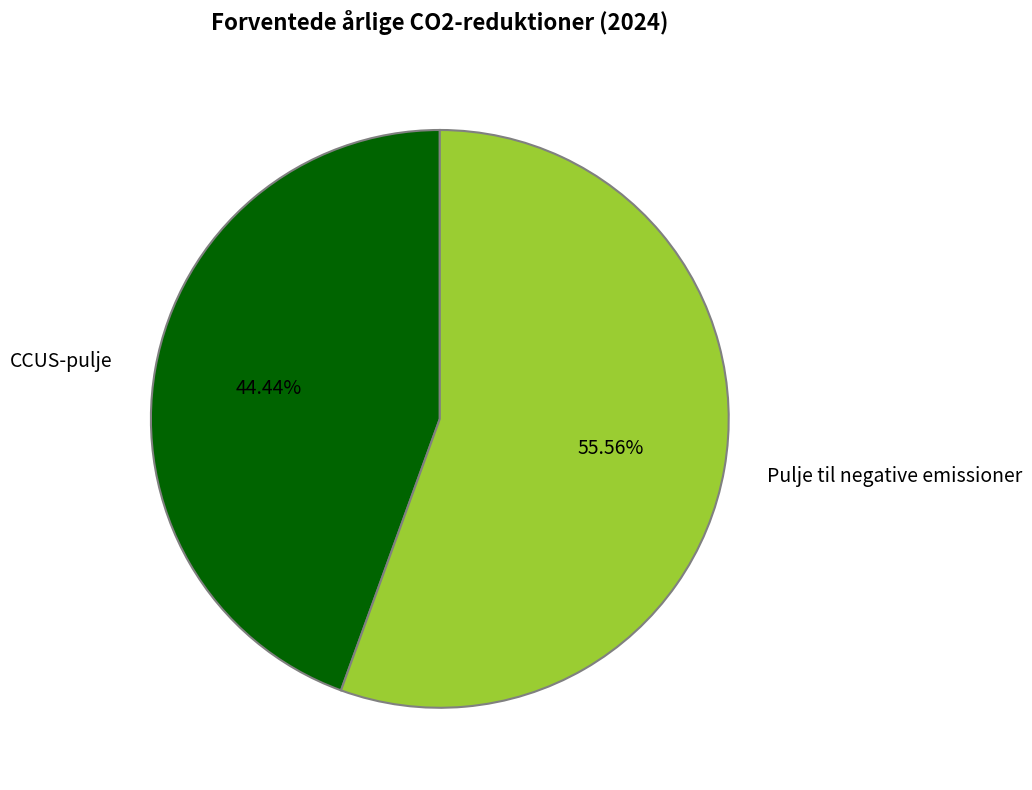

Count the number of slices in the pie.

2